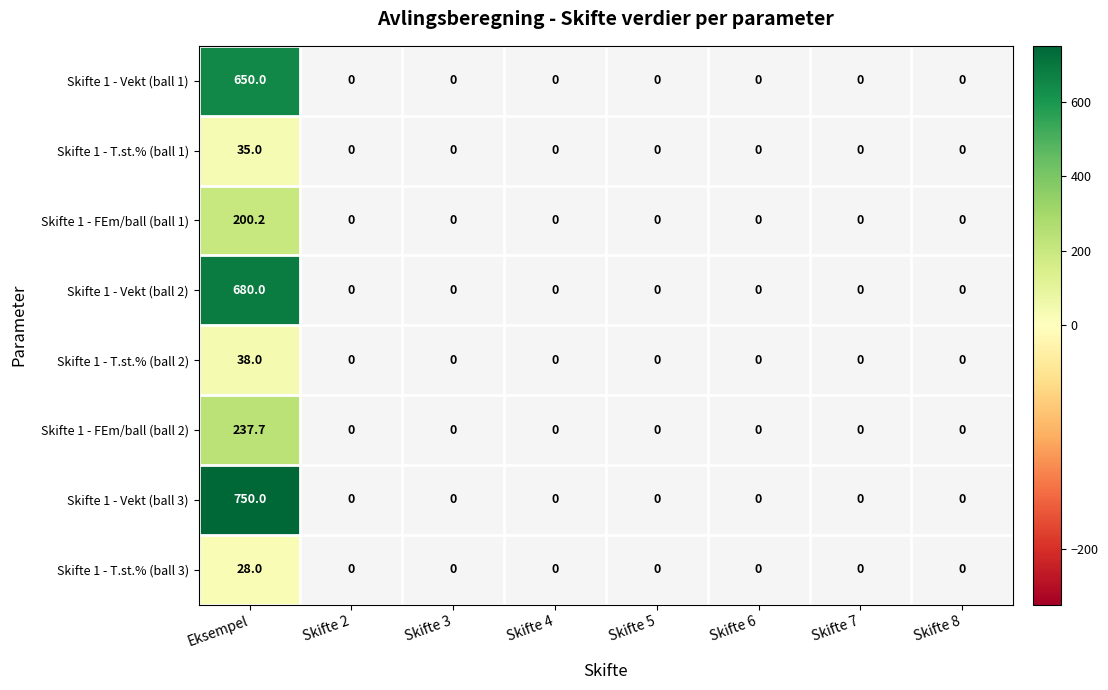

What is the spread (max minus min) of values at Eksempel?

722.0